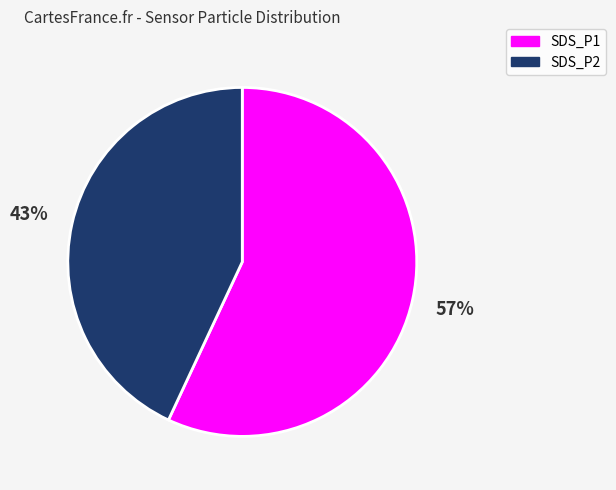

How many slices are in this pie chart?

2